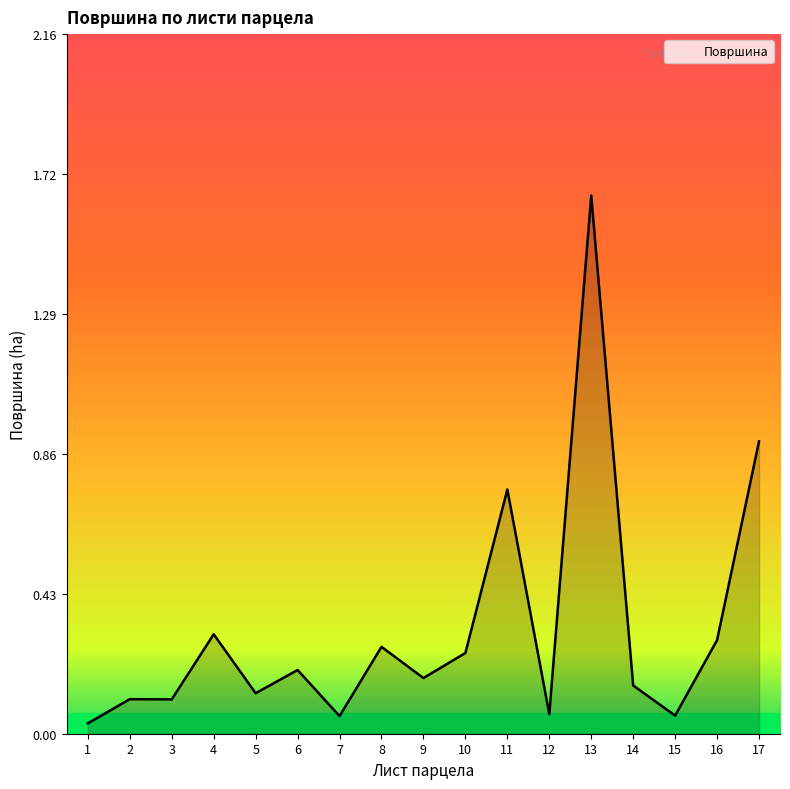

What is the difference between the maximum and minimum values?

1.6